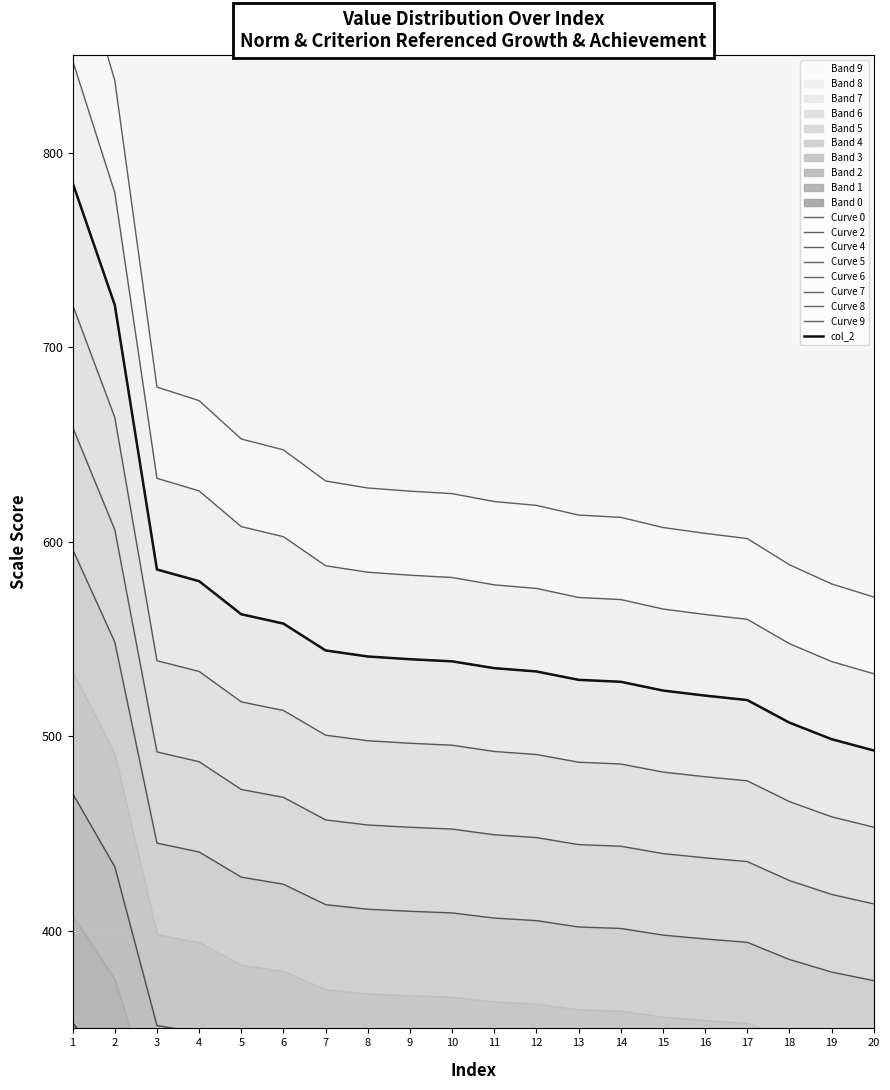

What is the sum of the values at 7 and 13?

483.0